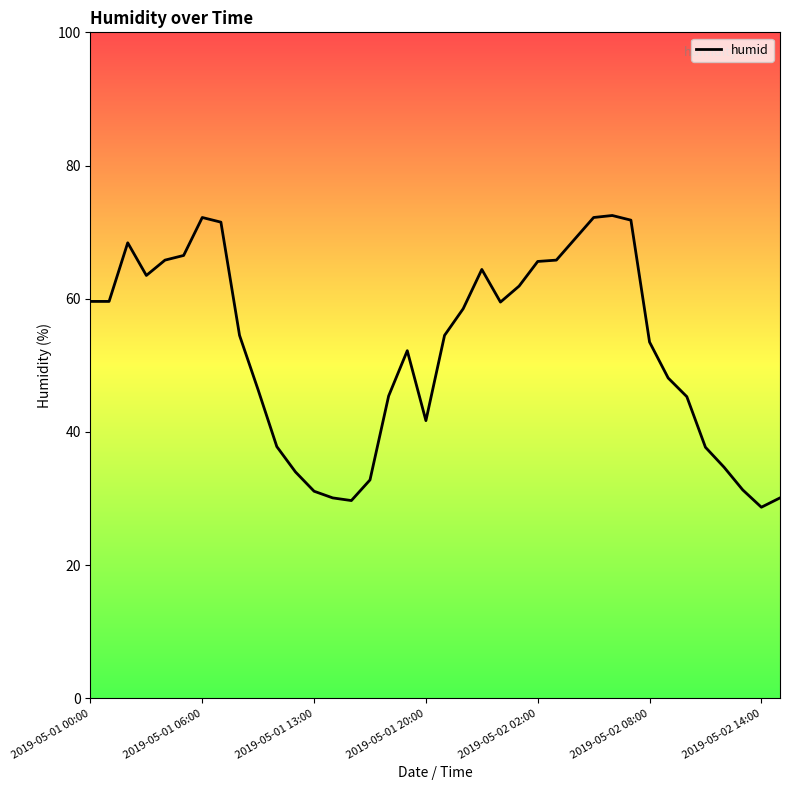

What is the smallest value displayed?

28.7